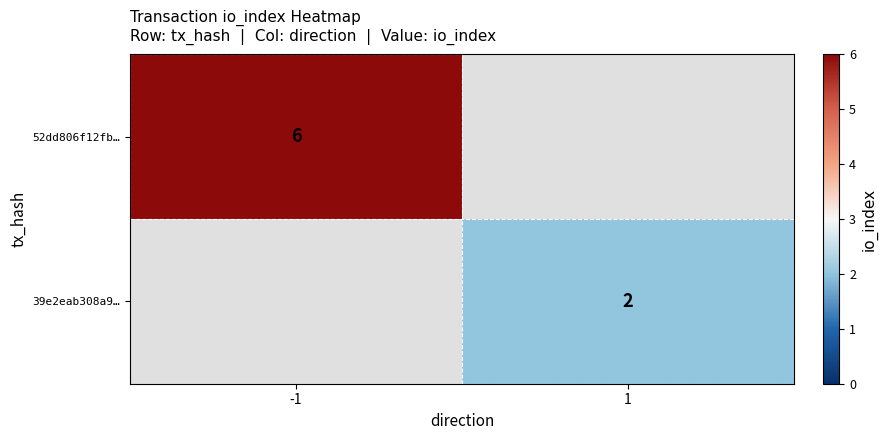

True or false: 39e2eab308a9… has a value of 1 at 1.

False